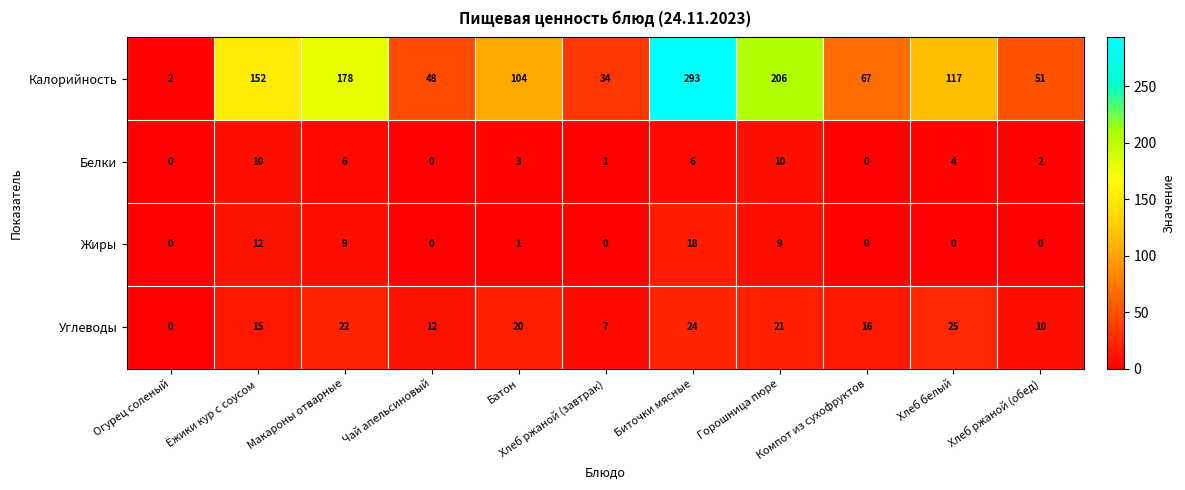

Which series has the widest spread of values?

Калорийность